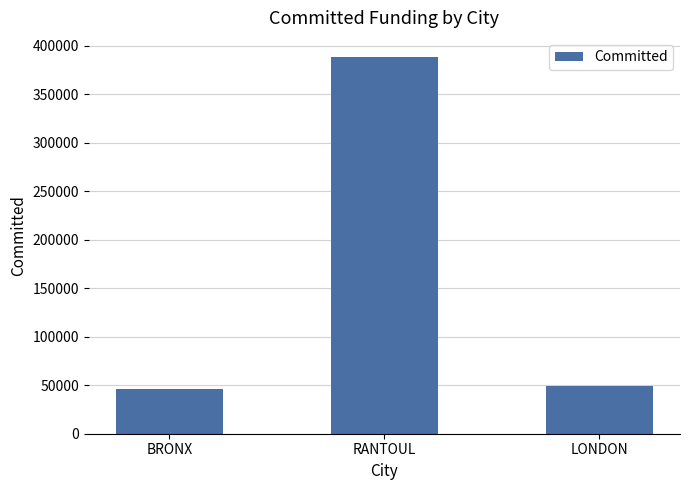

What is the label of the 2nd bar from the right?

RANTOUL